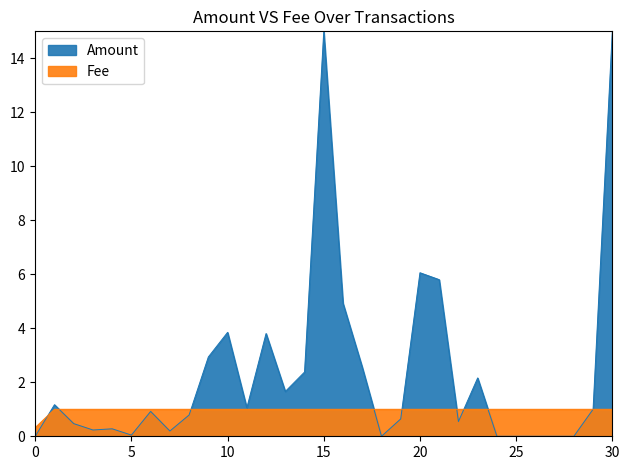

How many lines are shown in the chart?

1